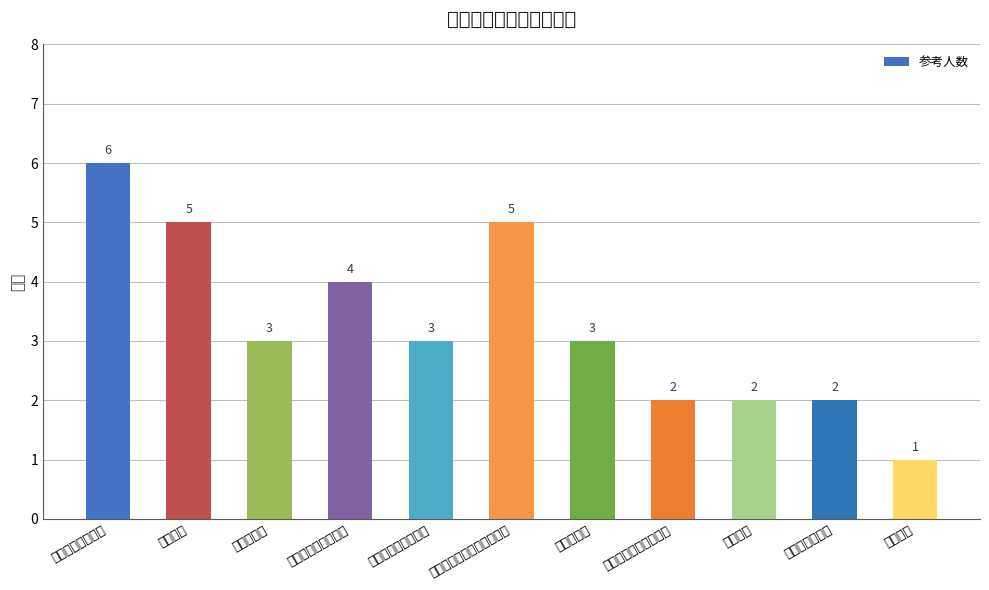

Which has a higher value, 整合思维 or 人工智能与信息社会?

人工智能与信息社会